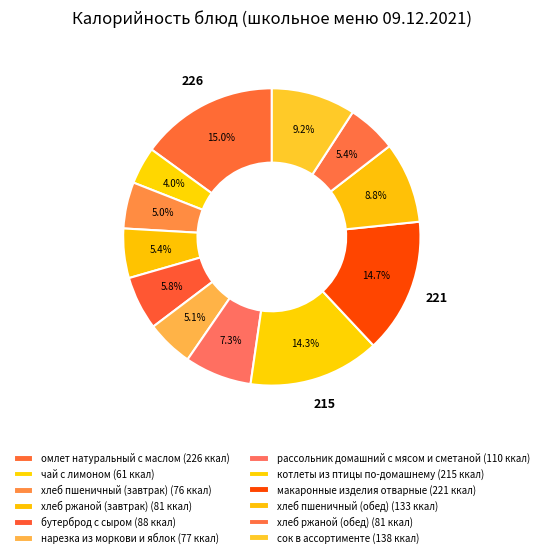

To the nearest percent, what portion does хлеб пшеничный (обед) represent?

9%